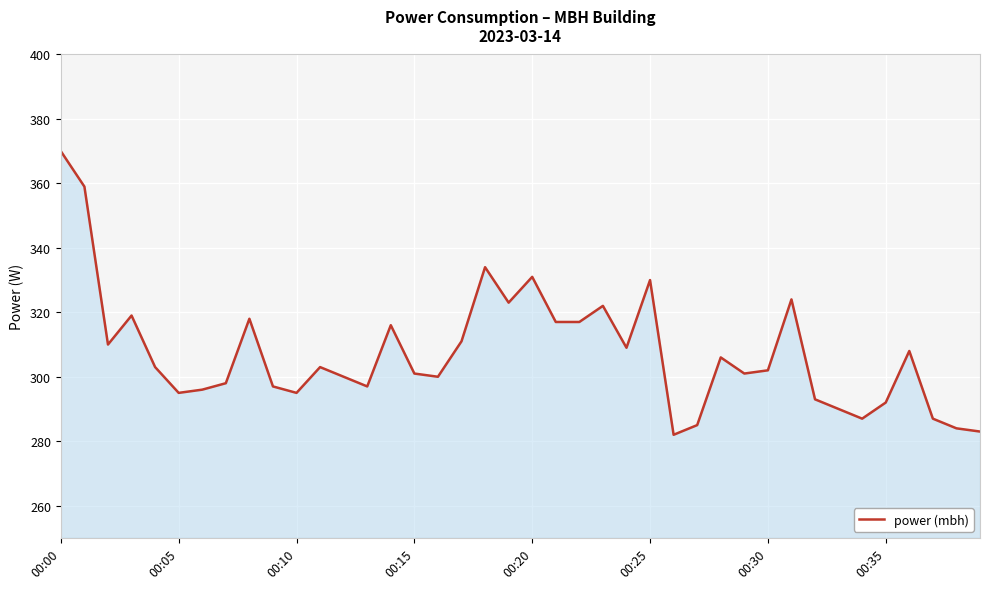

What is the difference between the maximum and minimum values?

88